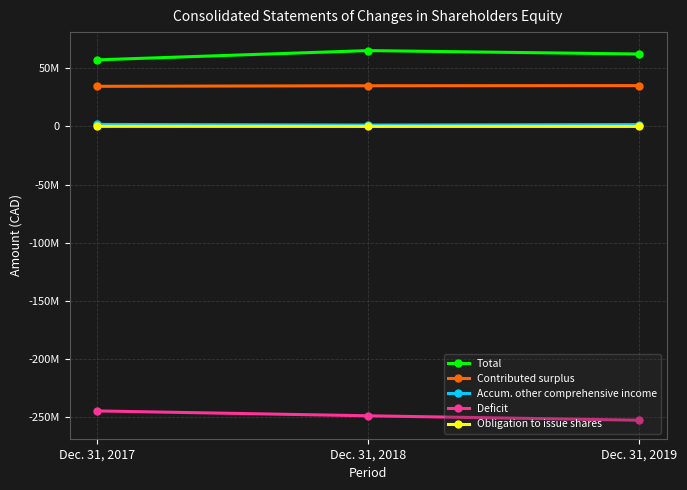

What is the average value of the Obligation to issue shares series?

21198